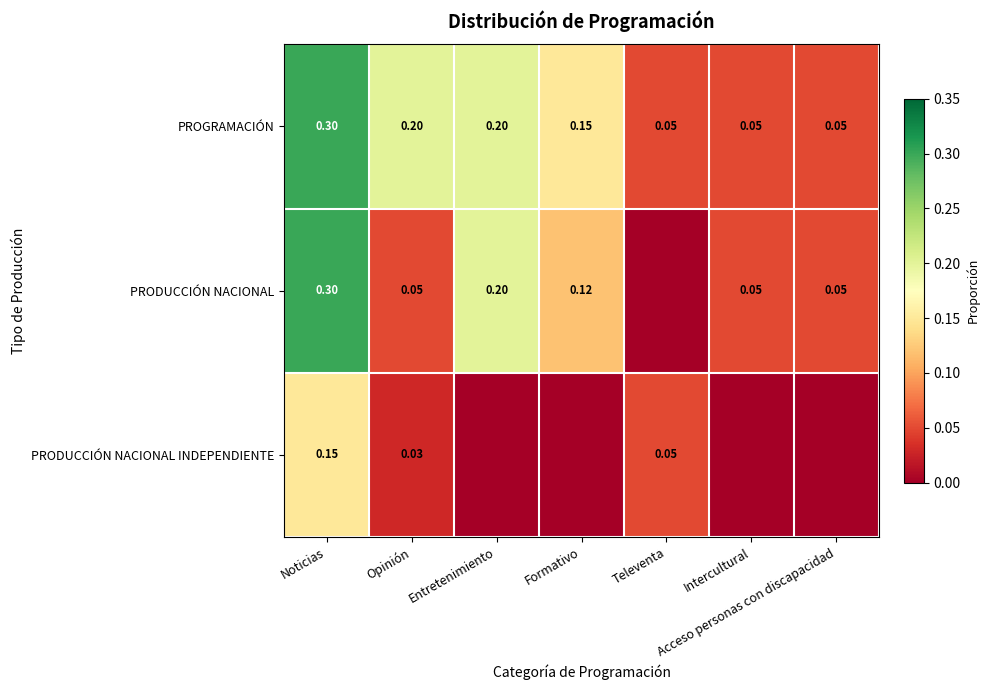

Rank the series at Opinión from lowest to highest value.

PRODUCCIÓN NACIONAL INDEPENDIENTE, PRODUCCIÓN NACIONAL, PROGRAMACIÓN